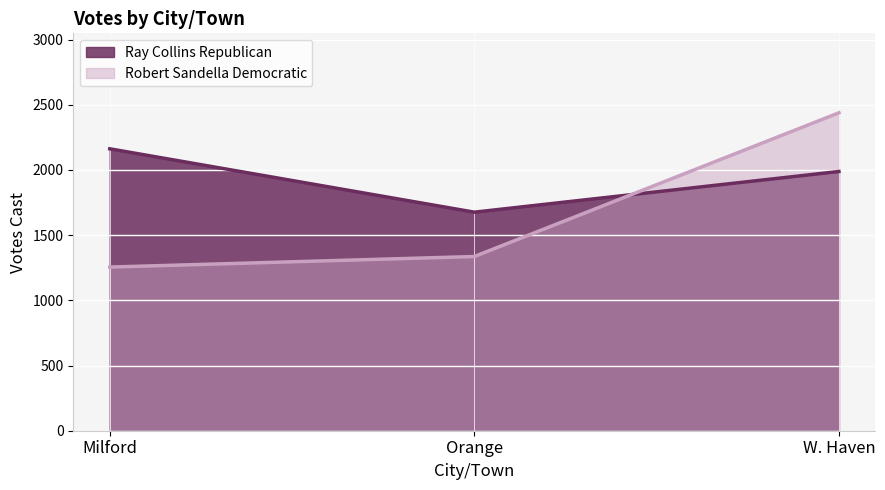

At which category does the chart reach its minimum across all series?

Milford